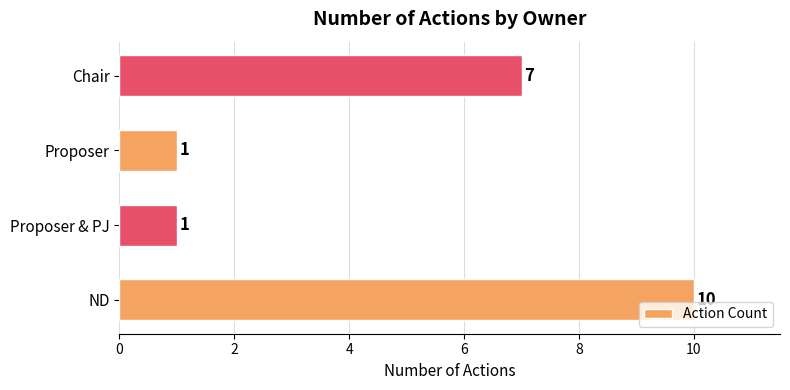

The chart shows a value of 1 at Proposer & PJ. True or false?

True